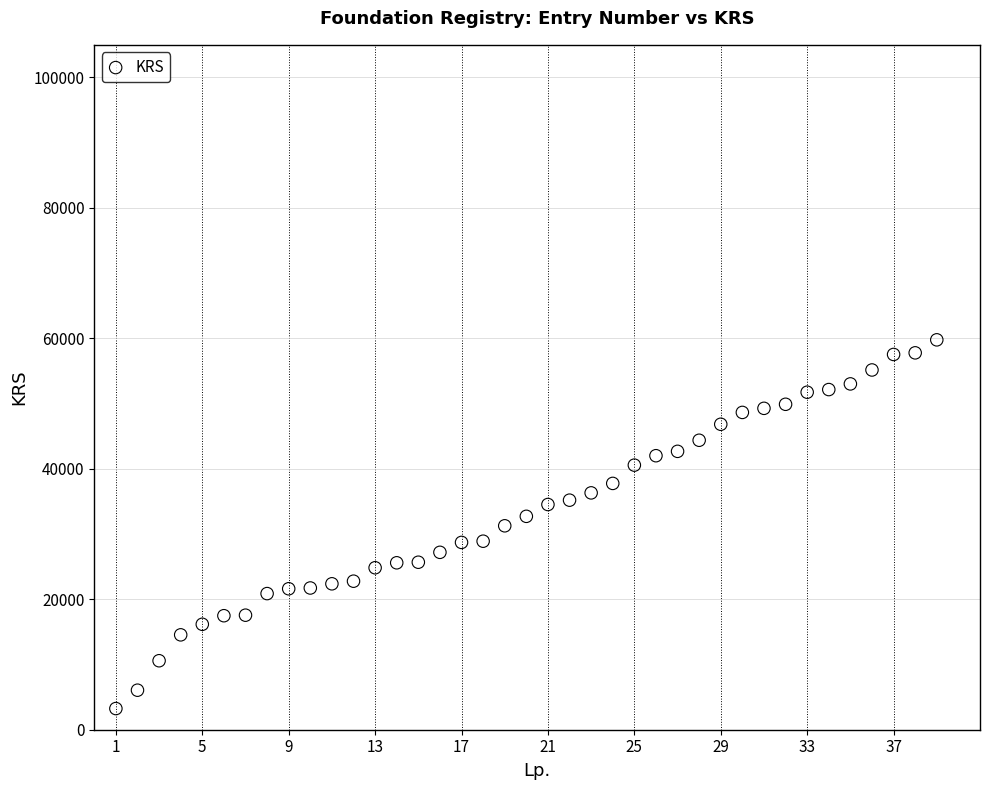

What is the range of X values (max minus min)?

38